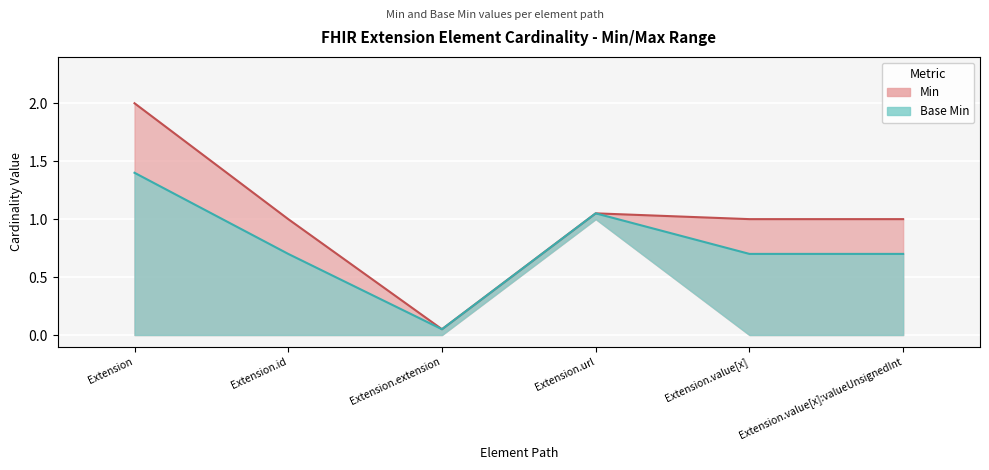

What are all the series names shown in the legend?

Min, Base Min